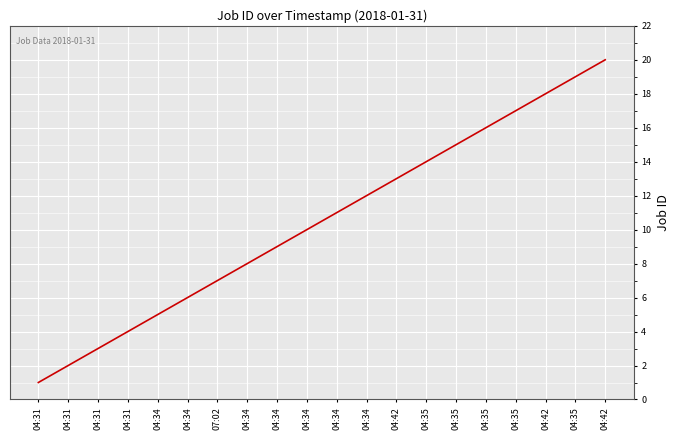

Which category has the highest value across all series?

04:42